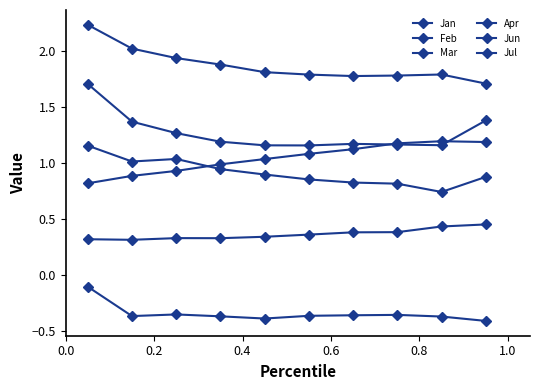

Rank the series by their maximum value, from highest to lowest.

Jul, Jan, Apr, Jun, Mar, Feb